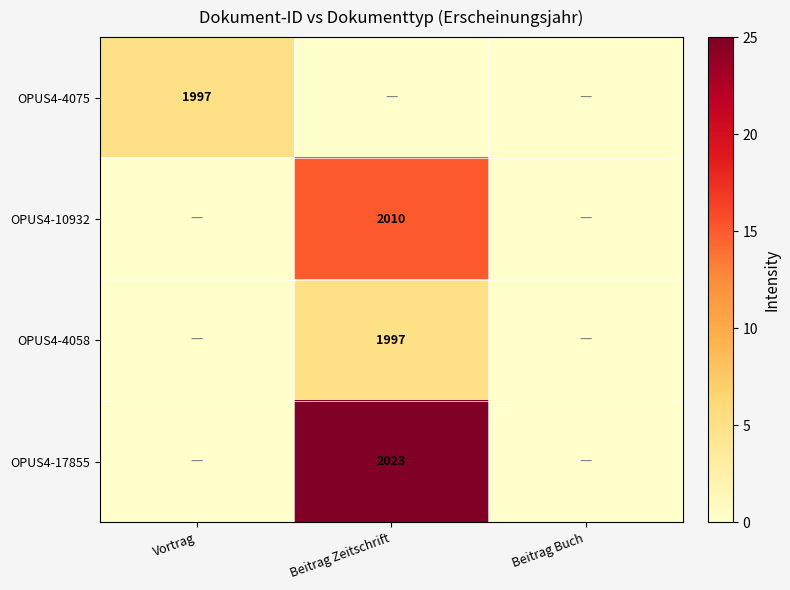

At how many categories does at least one series exceed 12?

1